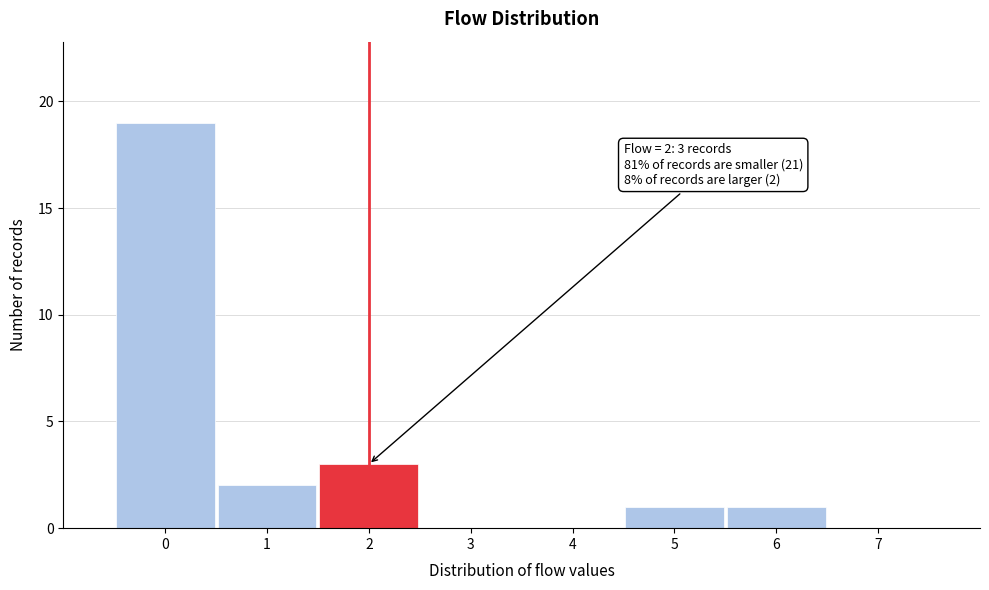

Over which range of the x-axis is the bar tallest?

-0.5 to 0.5